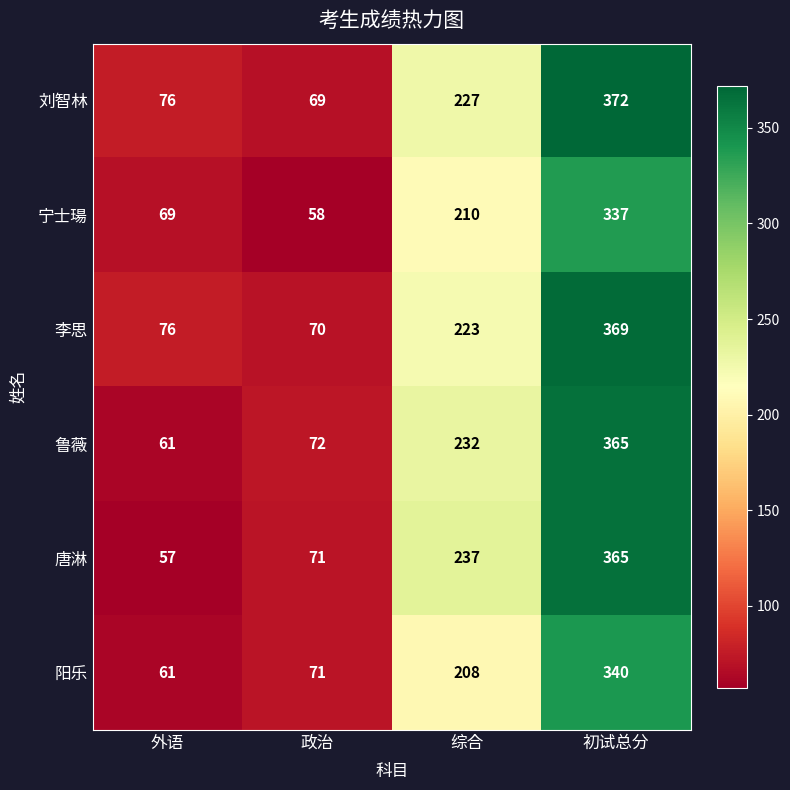

Reading left to right, what are all the values shown in this chart?

刘智林: 76	69	227	372
宁士瑒: 69	58	210	337
李思: 76	70	223	369
鲁薇: 61	72	232	365
唐淋: 57	71	237	365
阳乐: 61	71	208	340